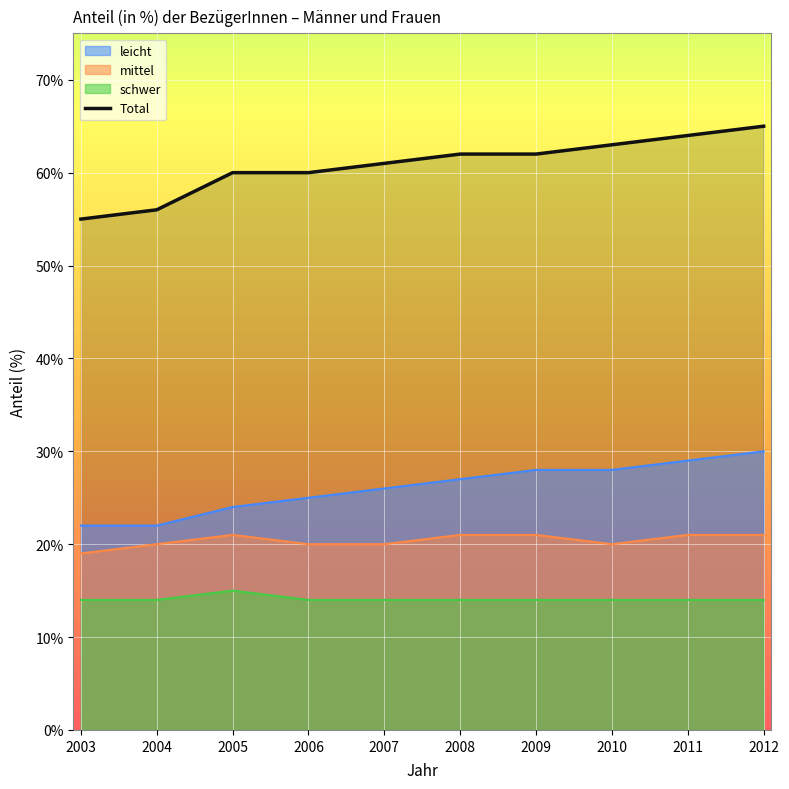

Rank the categories by value from lowest to highest.

2003, 2004, 2005, 2006, 2007, 2008, 2009, 2010, 2011, 2012